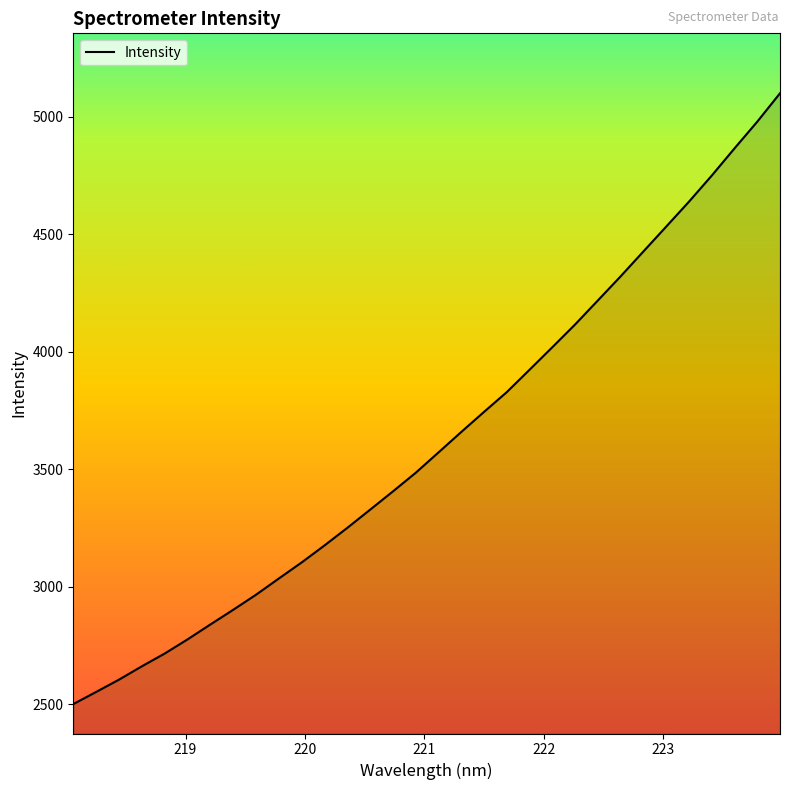

What is the difference between the maximum and minimum values?

2598.2